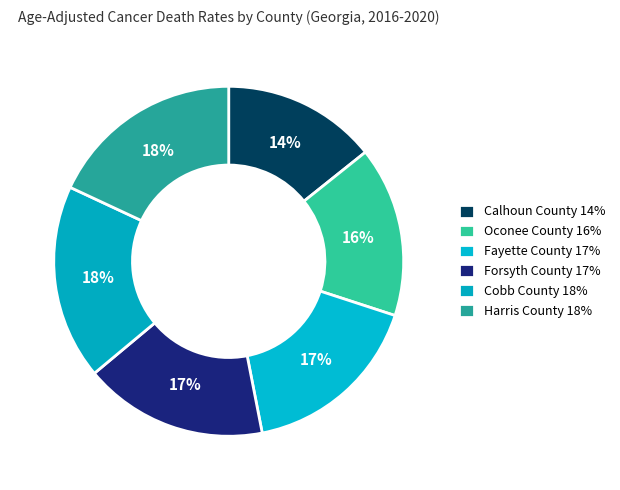

What is the ratio of the value at Oconee County to the value at Calhoun County?

1.1